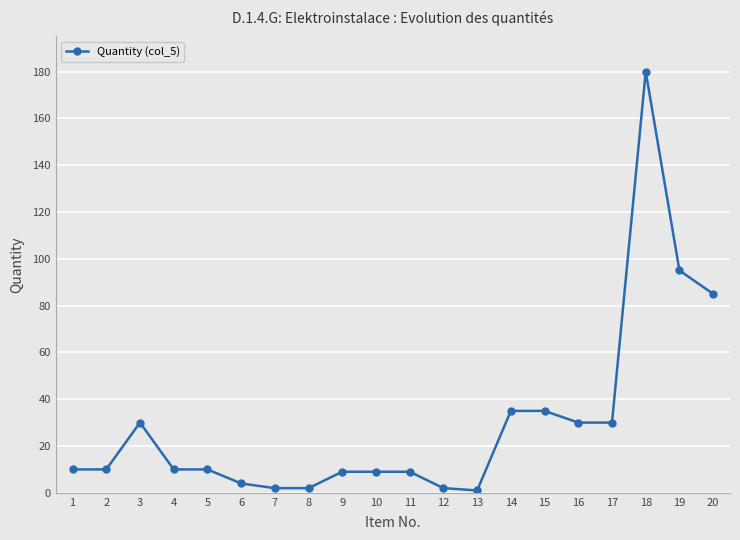

What is the difference between the maximum and minimum values?

179